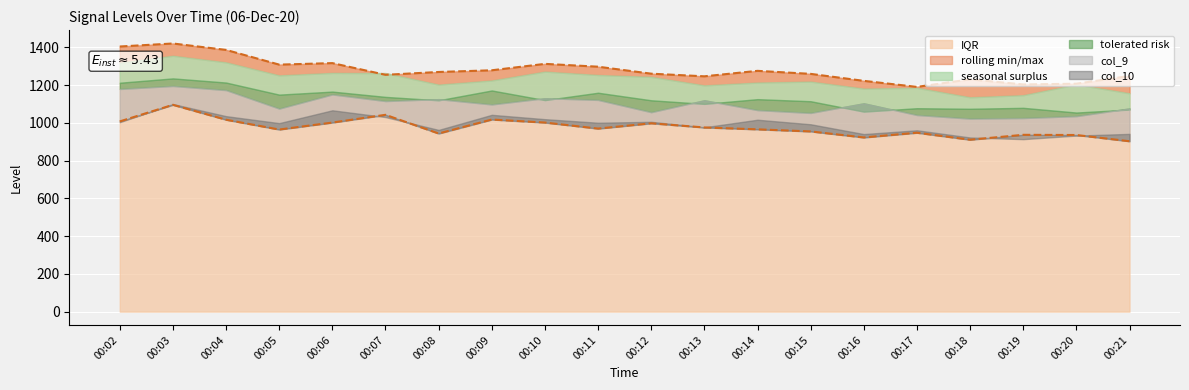

What is the highest value of the IQR series?

1421